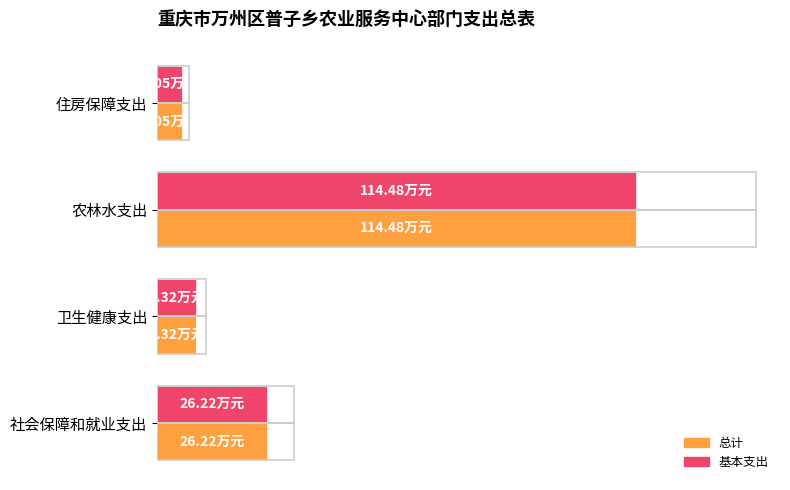

How many values in the 总计 series exceed 26?

2